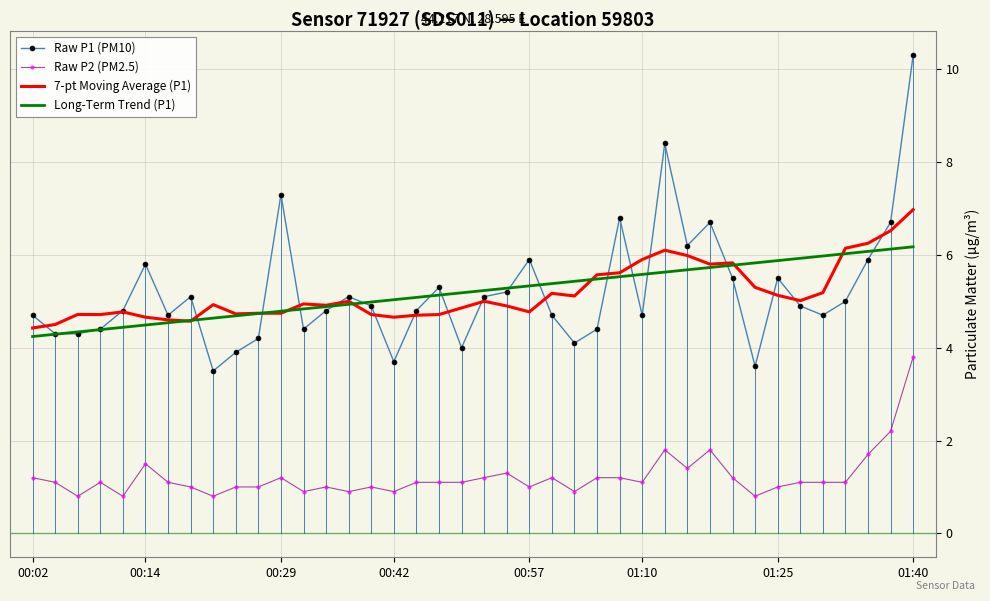

What is the lowest value of the Raw P2 (PM2.5) series?

0.8